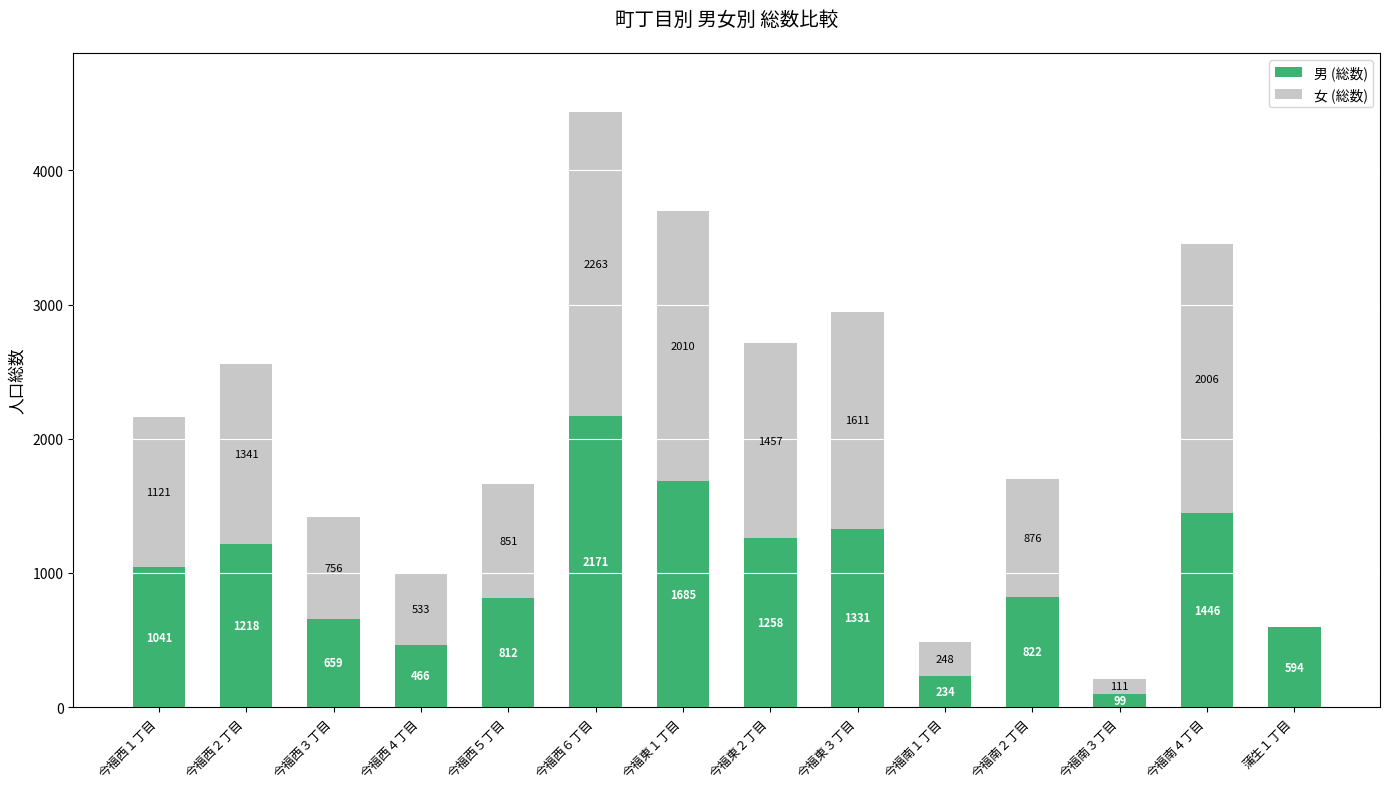

At which category is the sum across all series the highest?

今福西６丁目